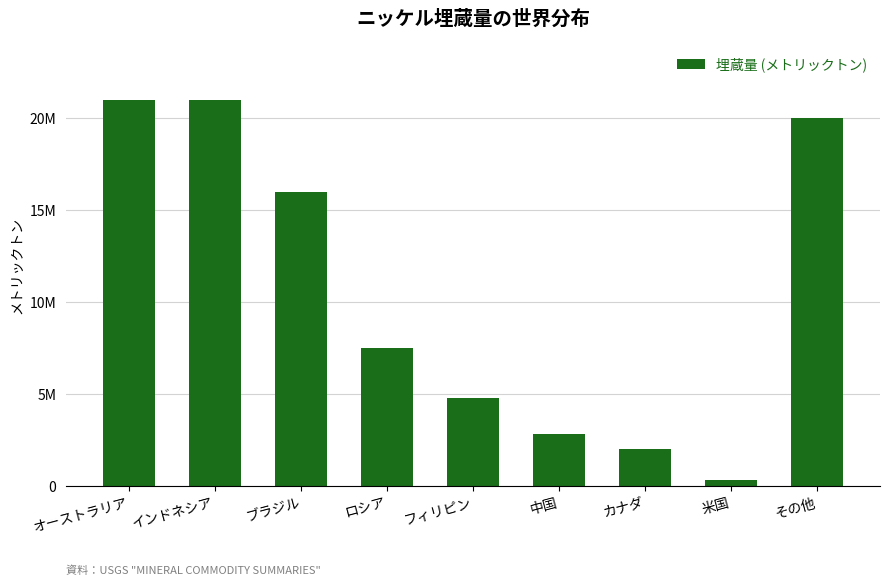

Between ロシア and フィリピン, which is larger?

ロシア